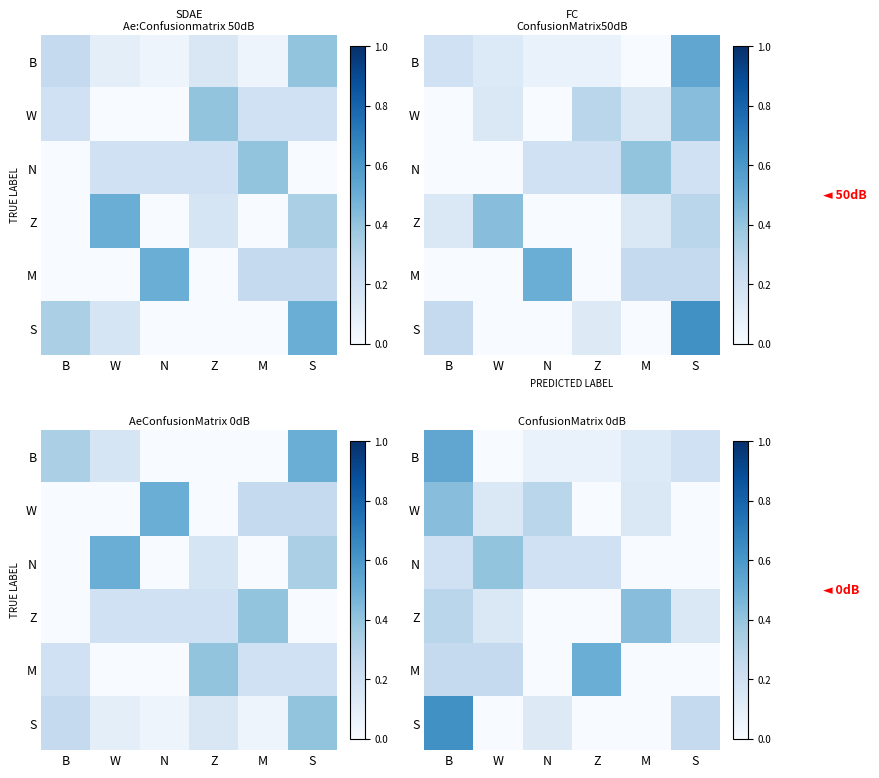

What is the total value across all series at B?

2.3